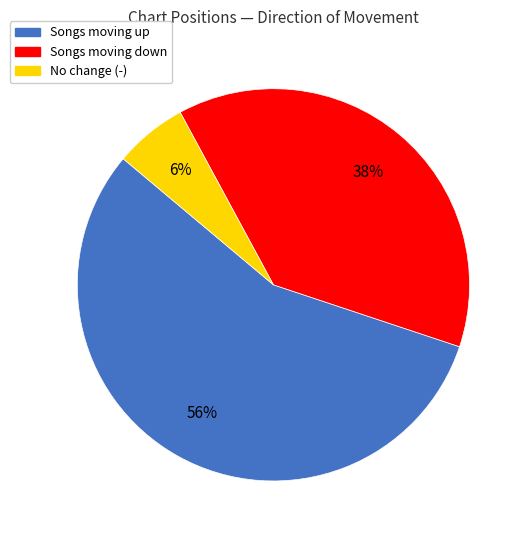

To the nearest percent, what is the average slice percentage?

33%